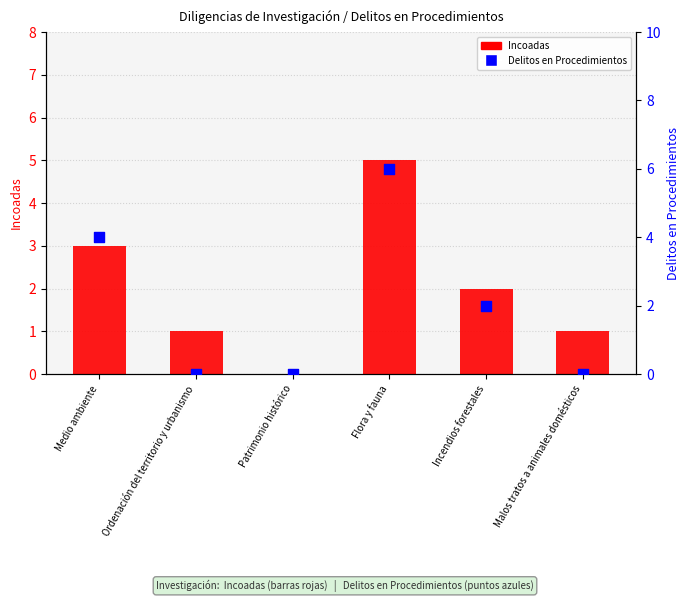

At which category is the sum across all series the highest?

Flora y fauna